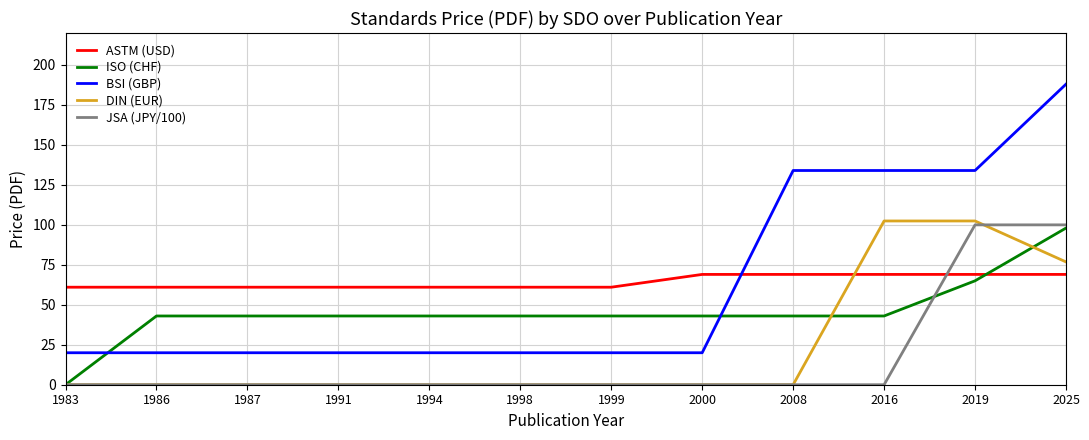

Reading right to left, list all the values displayed in this chart.

ASTM (USD): 69.0	69.0	69.0	69.0	69.0	61.0	61.0	61.0	61.0	61.0	61.0	61.0
ISO (CHF): 98.0	65.0	43.0	43.0	43.0	43.0	43.0	43.0	43.0	43.0	43.0	0.0
BSI (GBP): 188.0	134.0	134.0	134.0	20.0	20.0	20.0	20.0	20.0	20.0	20.0	20.0
DIN (EUR): 76.8	102.4	102.4	0.0	0.0	0.0	0.0	0.0	0.0	0.0	0.0	0.0
JSA (JPY/100): 100.0	100.0	0.0	0.0	0.0	0.0	0.0	0.0	0.0	0.0	0.0	0.0